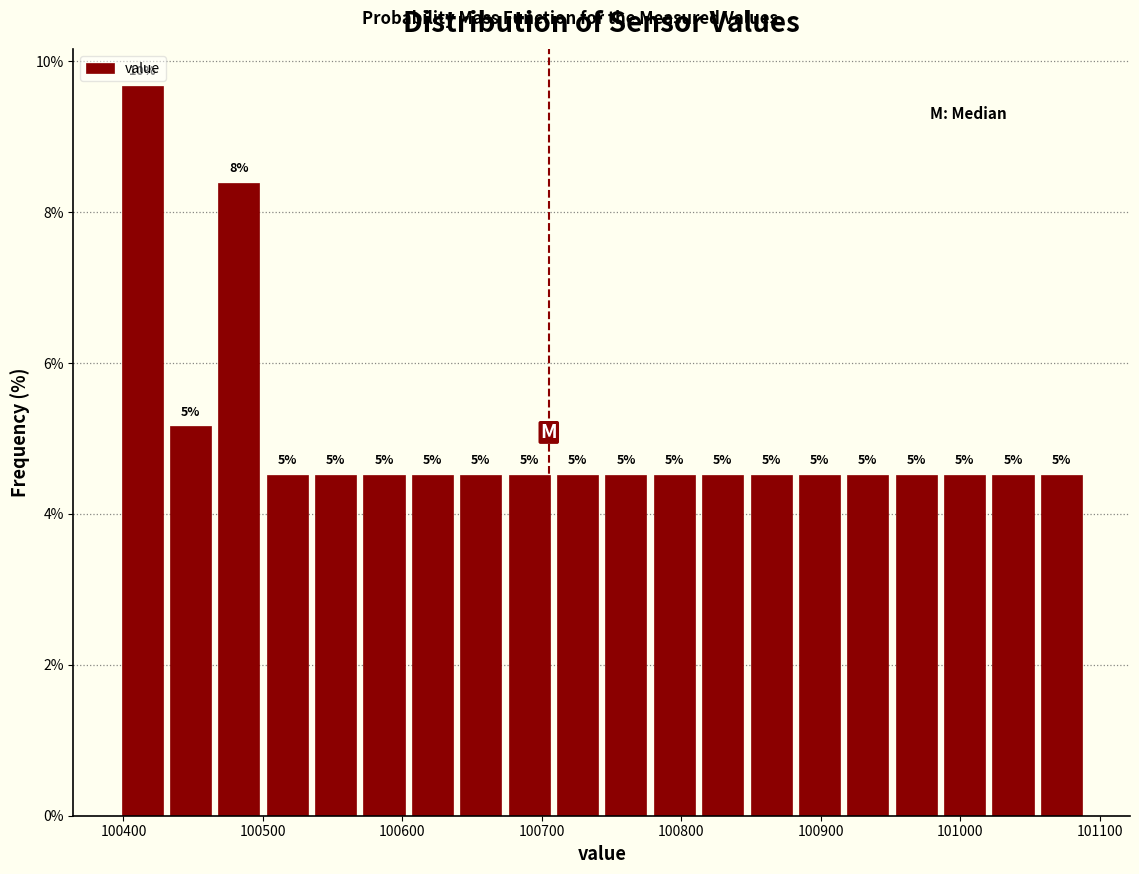

Around what value on the x-axis is the tallest bar? Give the approximate position of its centre, as read against the axis.

100410